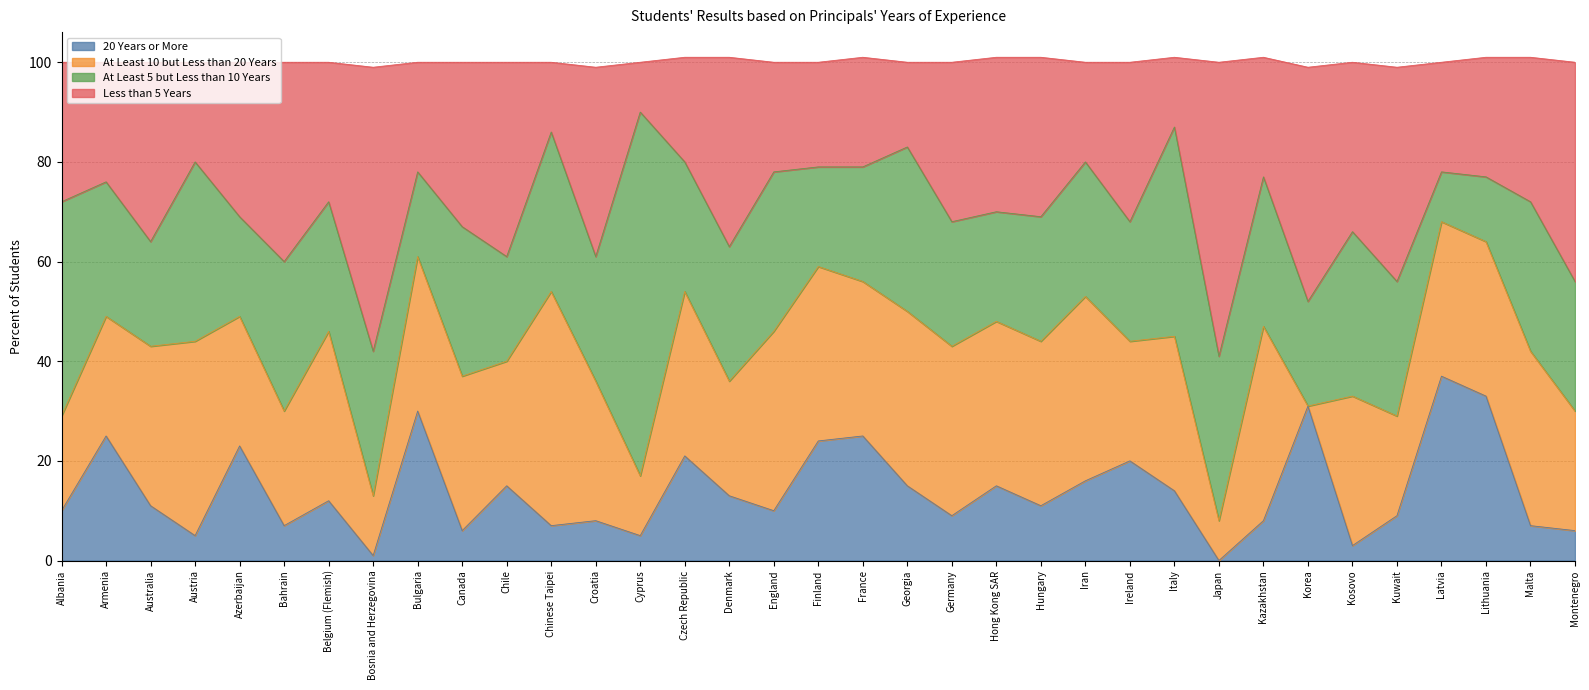

Which category has the highest value in the 20 Years or More series?

Latvia